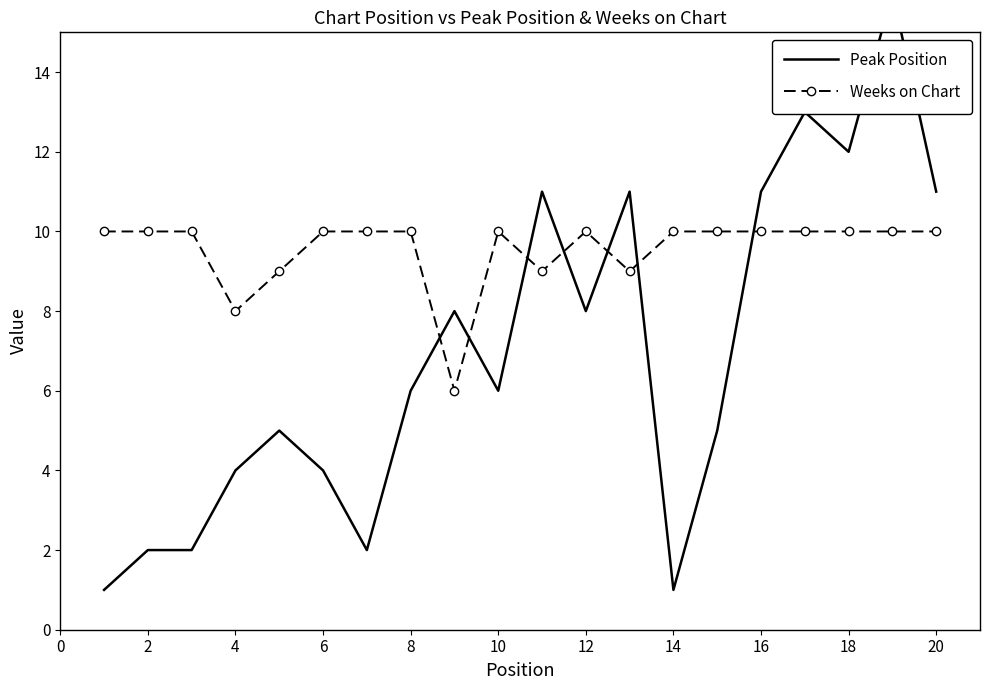

Which series has the widest spread of values?

Peak Position